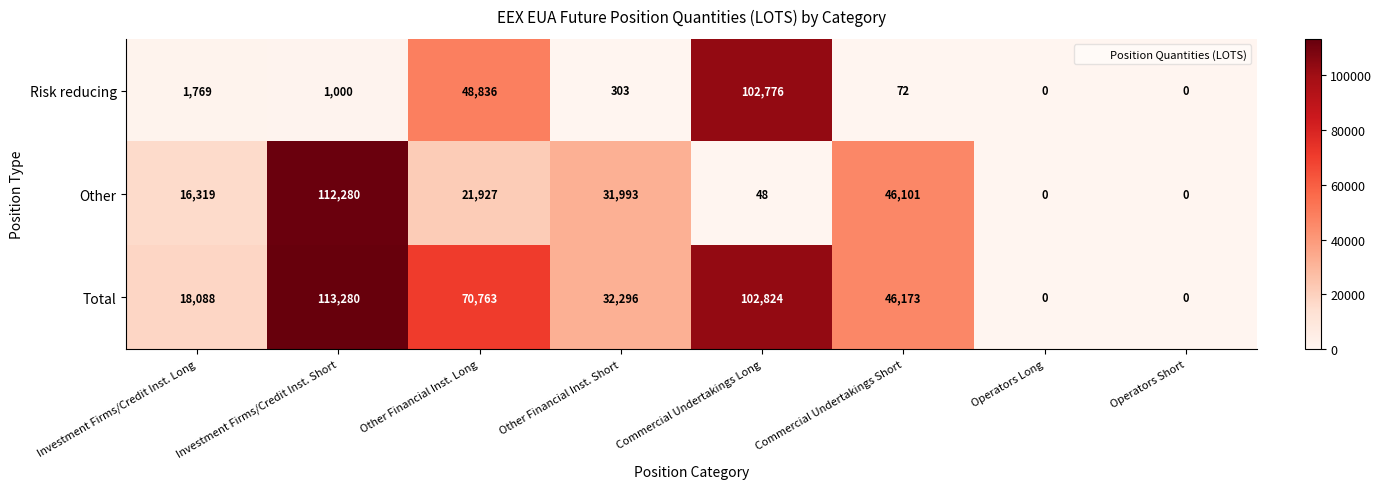

Reading left to right, what are all the values shown in this chart?

Risk reducing: Investment Firms/Credit Inst. Long=1769	Investment Firms/Credit Inst. Short=1000	Other Financial Inst. Long=48836	Other Financial Inst. Short=303	Commercial Undertakings Long=102776	Commercial Undertakings Short=72	Operators Long=0	Operators Short=0
Other: Investment Firms/Credit Inst. Long=16319	Investment Firms/Credit Inst. Short=112280	Other Financial Inst. Long=21927	Other Financial Inst. Short=31993	Commercial Undertakings Long=48	Commercial Undertakings Short=46101	Operators Long=0	Operators Short=0
Total: Investment Firms/Credit Inst. Long=18088	Investment Firms/Credit Inst. Short=113280	Other Financial Inst. Long=70763	Other Financial Inst. Short=32296	Commercial Undertakings Long=102824	Commercial Undertakings Short=46173	Operators Long=0	Operators Short=0